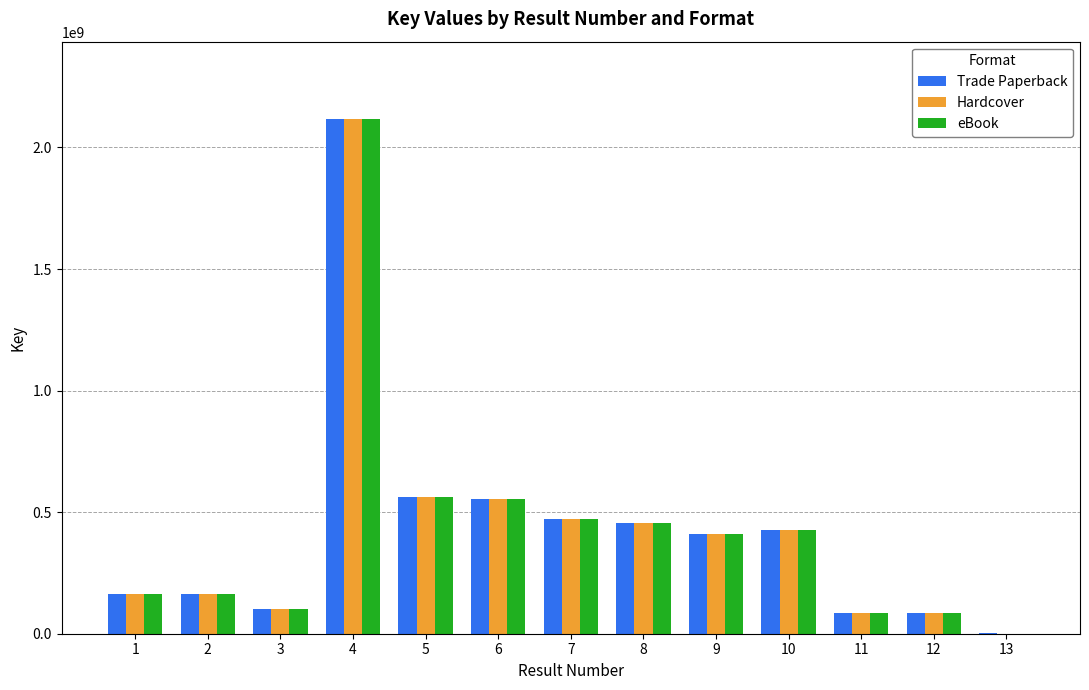

How many values in Hardcover are above zero?

12